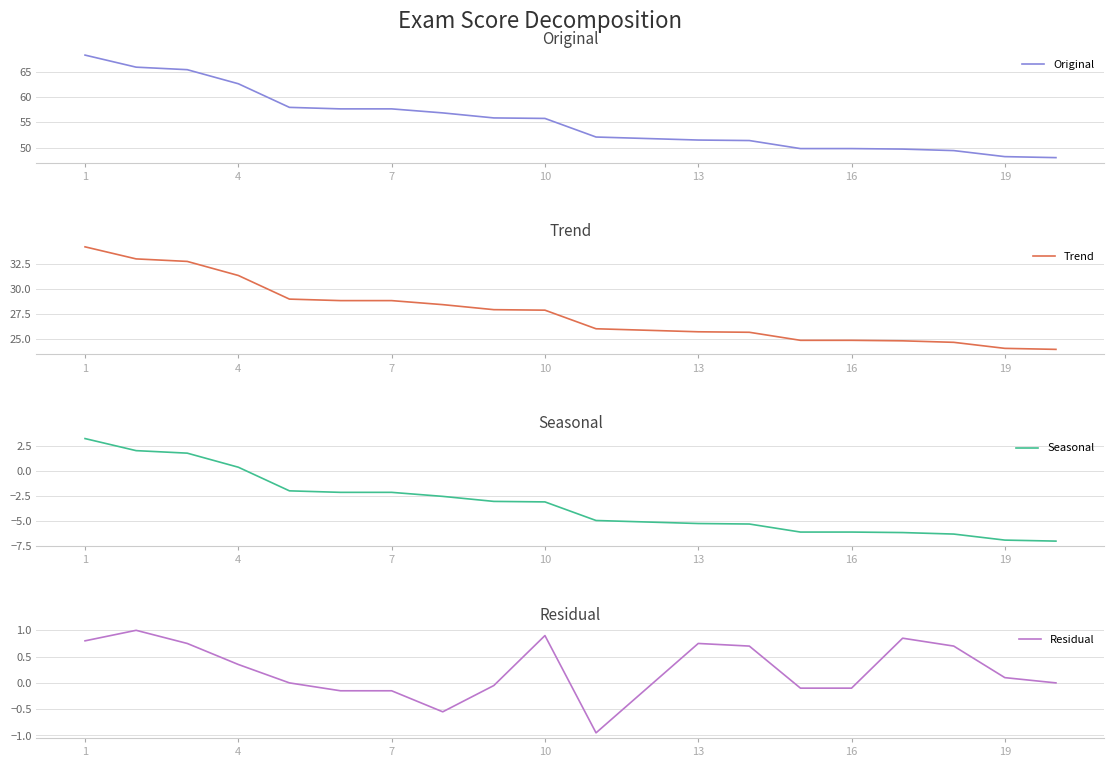

What is the approximate value of Trend at 4?

31.4